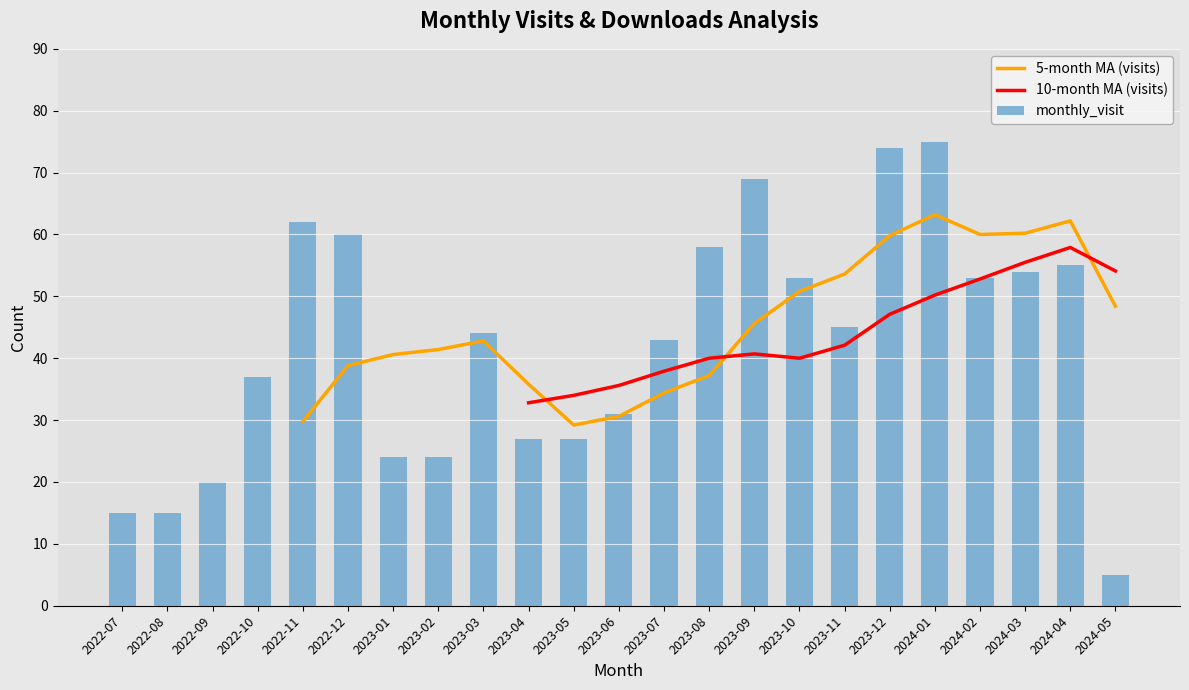

The value of monthly_visit at 2022-09 is 20. True or false?

True